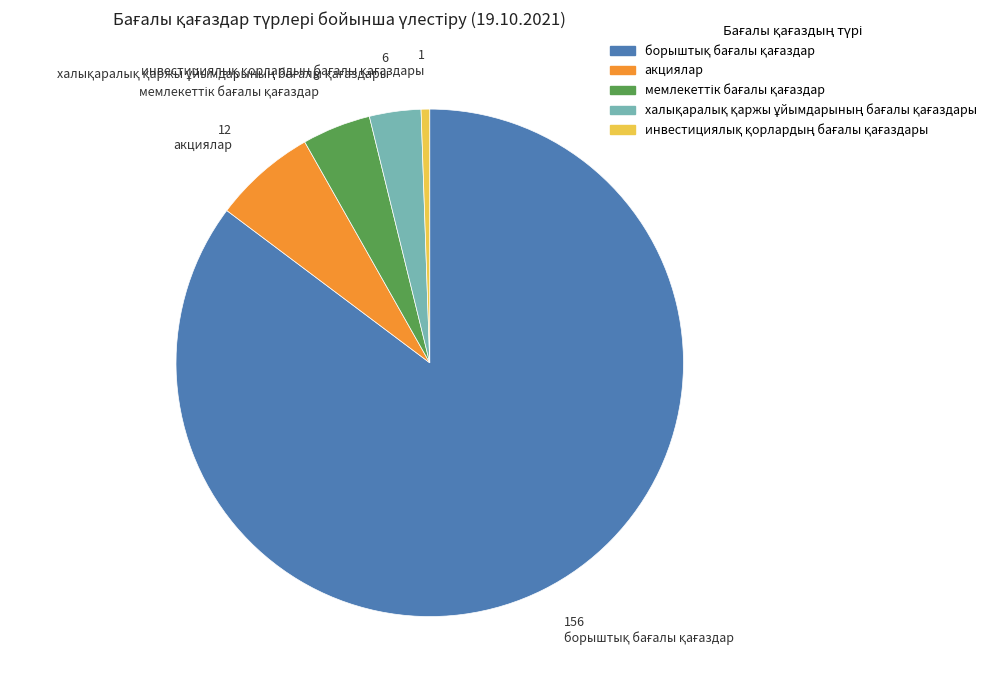

Is there a majority slice in this chart?

Yes